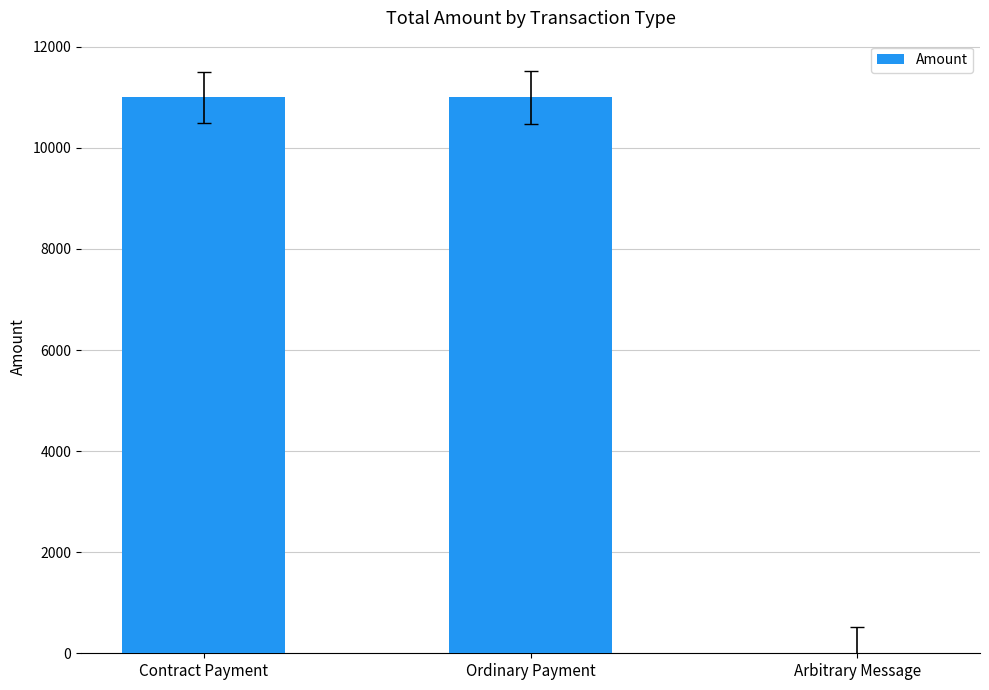

What is the sum of all values?

22000.6